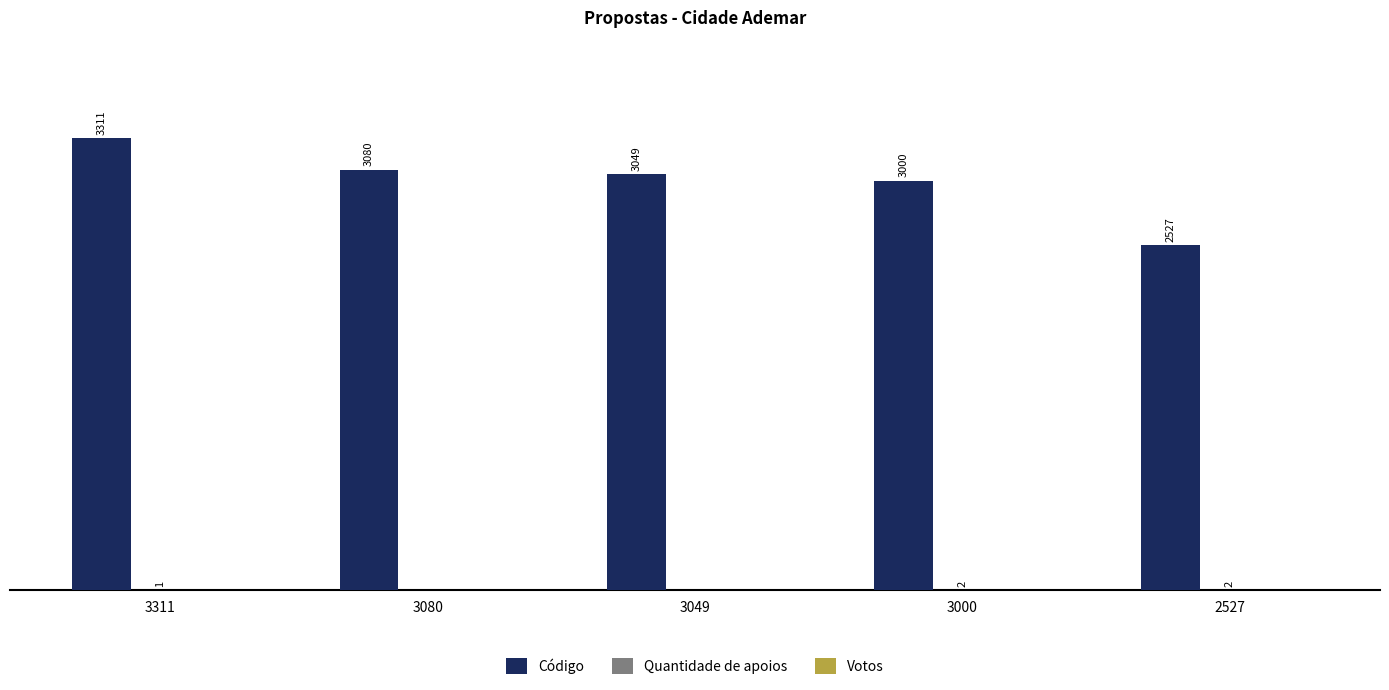

Between 3311 and 3000, which series saw the biggest shift?

Código